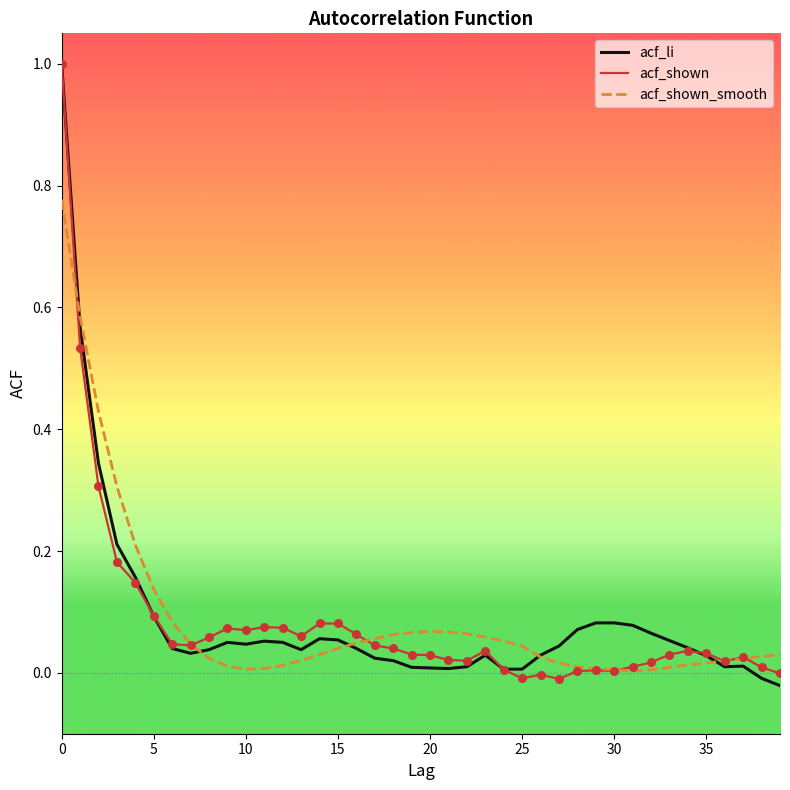

What are all the series names shown in the legend?

acf_li, acf_shown, acf_shown_smooth